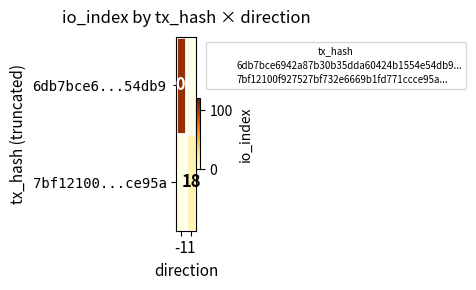

Which has a higher value, 1 or -1?

-1